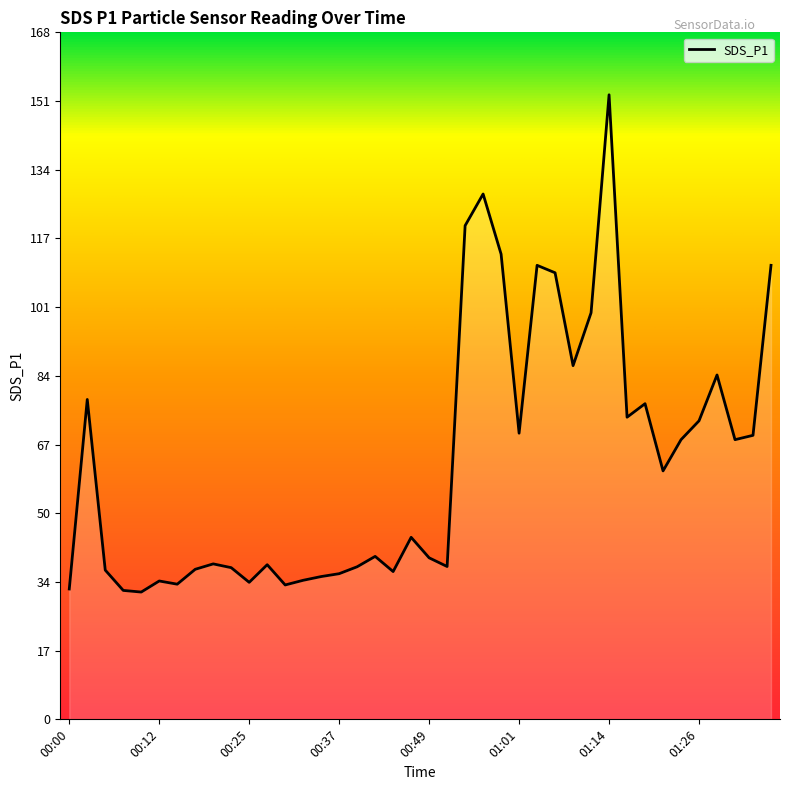

Reading right to left, what are all the values shown in this chart?

01:36=110.8	01:34=69.3	01:31=68.2	01:29=84.0	01:26=72.8	01:24=68.2	01:21=60.6	01:18=77.0	01:16=73.7	01:14=152.3	01:11=99.2	01:09=86.3	01:06=108.9	01:04=110.8	01:01=69.8	00:59=113.5	00:56=128.2	00:54=120.4	00:51=37.3	00:49=39.4	00:47=44.4	00:44=36.0	00:42=39.8	00:39=37.2	00:37=35.5	00:34=34.8	00:32=33.9	00:30=32.8	00:27=37.7	00:25=33.4	00:22=37.0	00:20=37.9	00:17=36.6	00:15=33.0	00:12=33.8	00:10=31.1	00:08=31.4	00:05=36.4	00:03=78.0	00:00=31.8